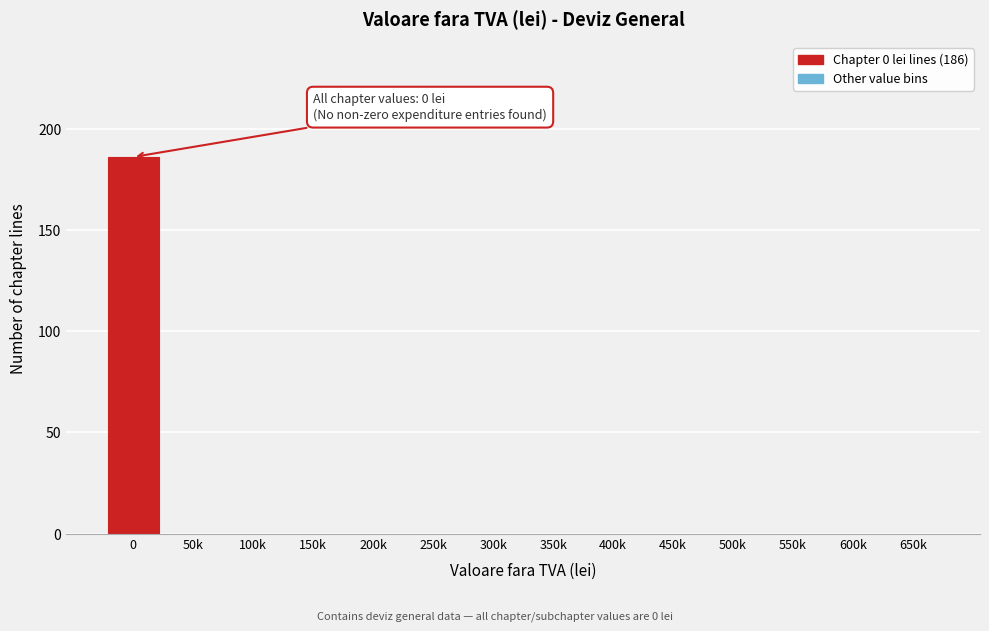

Reading left to right, transcribe all the data shown in this chart.

0=186	50k=0	100k=0	150k=0	200k=0	250k=0	300k=0	350k=0	400k=0	450k=0	500k=0	550k=0	600k=0	650k=0